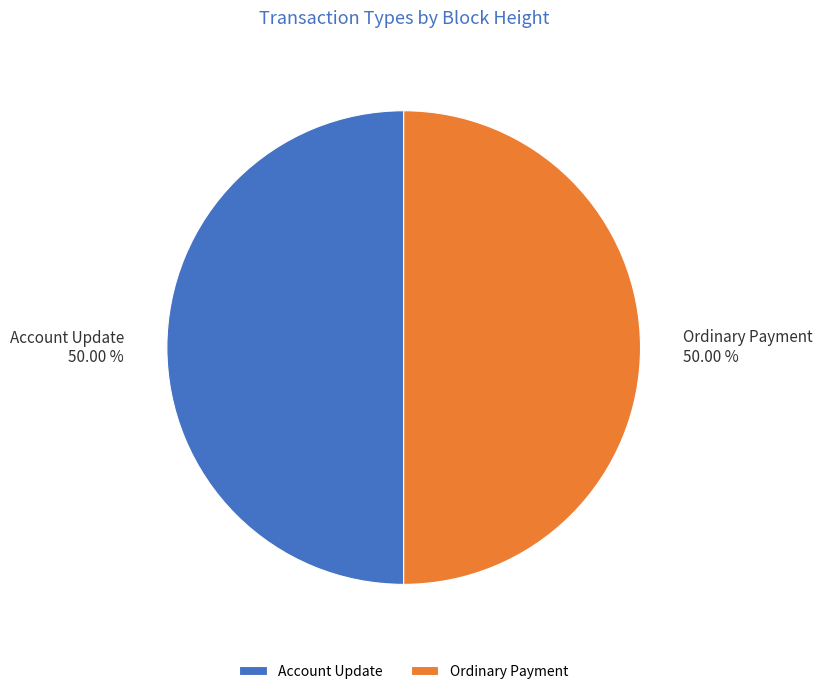

What is the ratio of the value at Account Update to the value at Ordinary Payment?

1.0